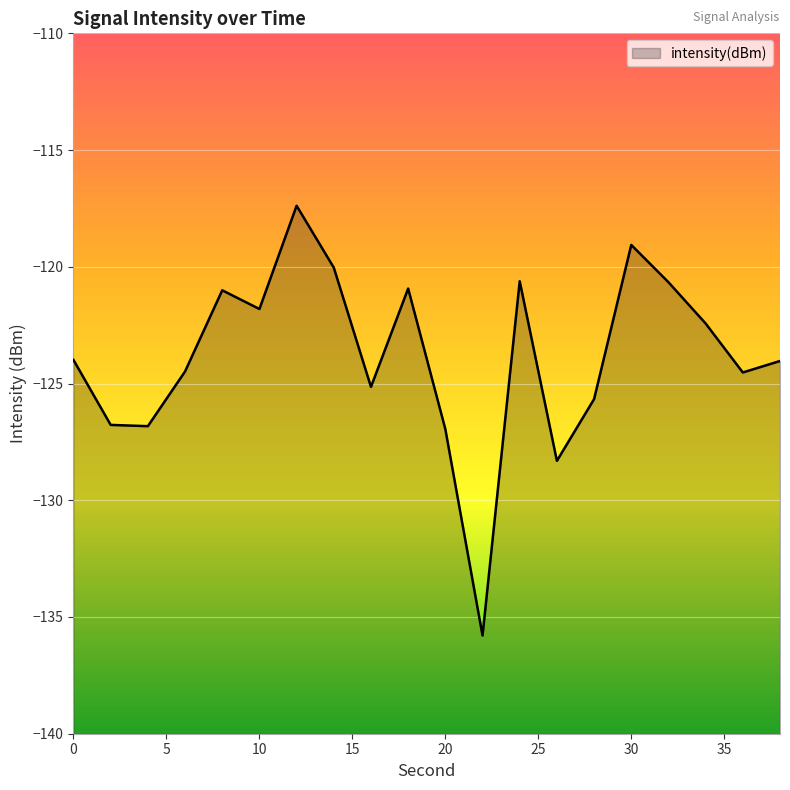

What is the difference between the second highest and second lowest values?

9.2